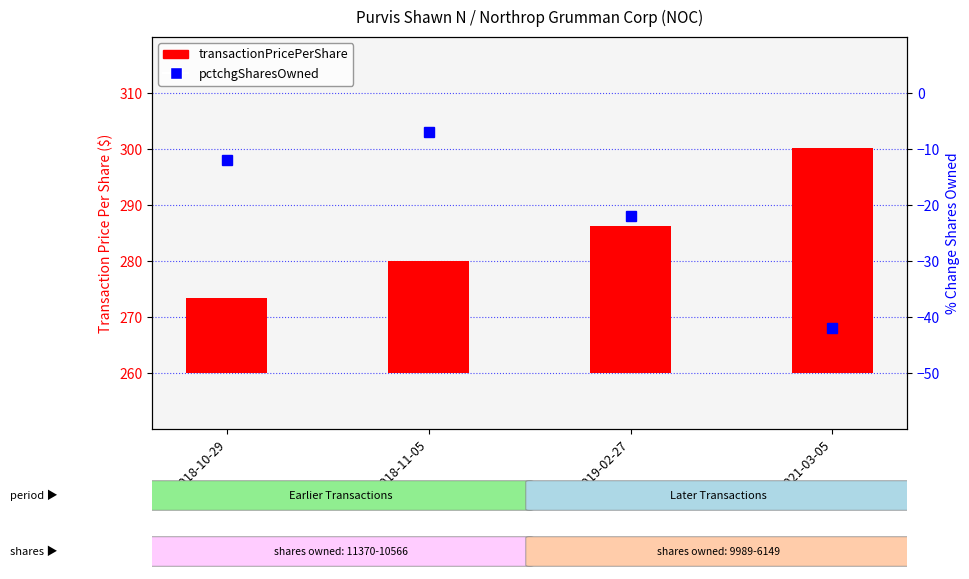

What is the difference between the maximum and minimum values in the pctchgSharesOwned series?

35.0